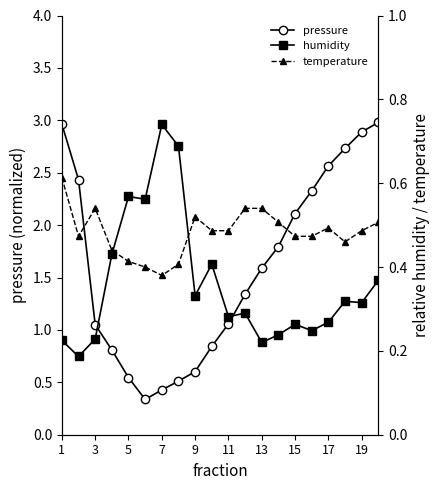

What are all the series names shown in the legend?

pressure, humidity, temperature